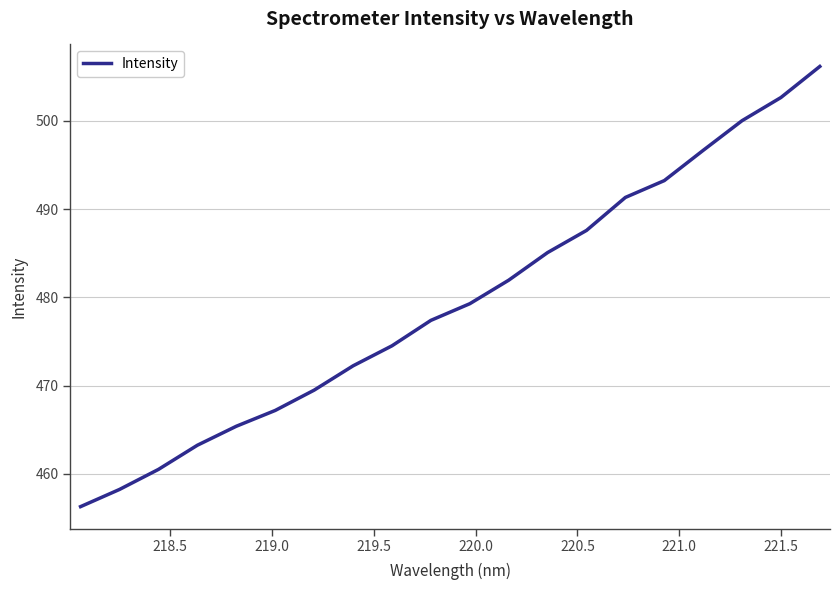

What is the maximum value shown in the chart?

506.1